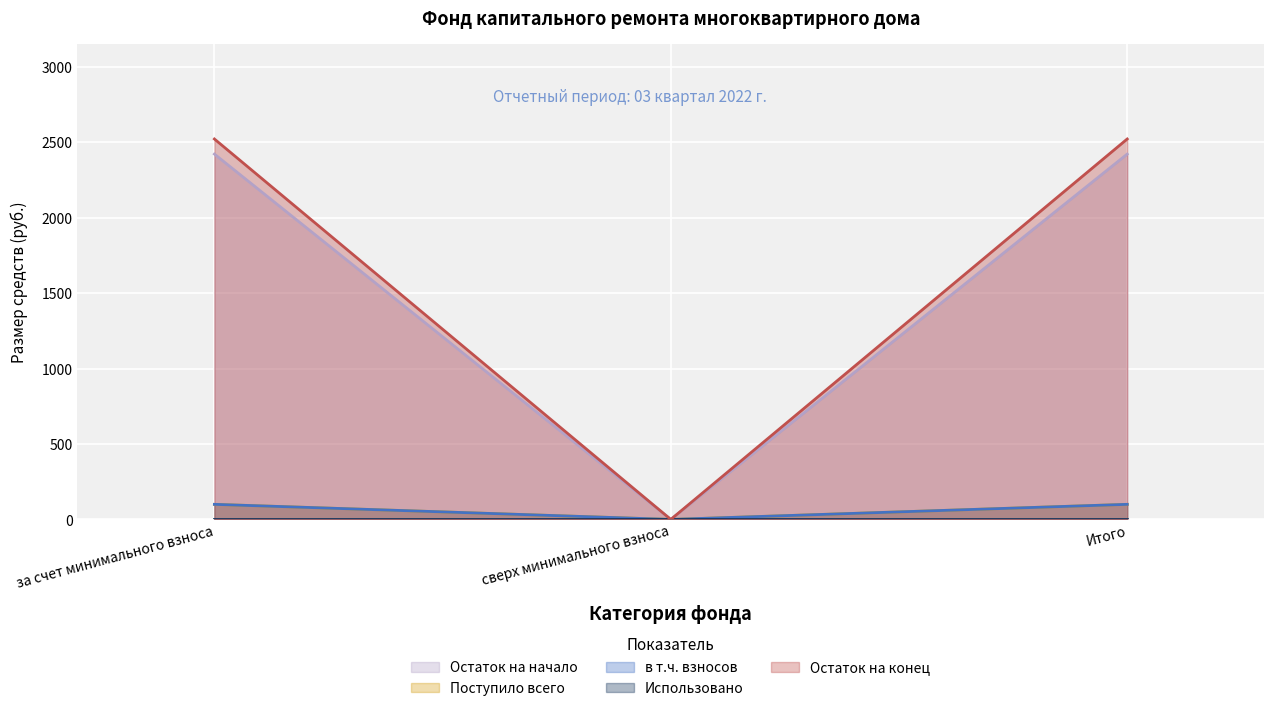

What is the sum of the в т.ч. взносов values at сверх минимального взноса and Итого?

100.0